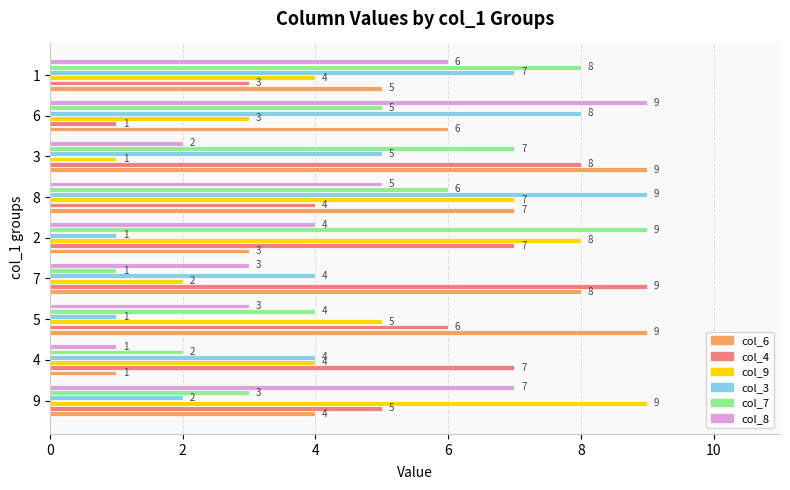

The value of col_7 at 8 is 6. True or false?

True